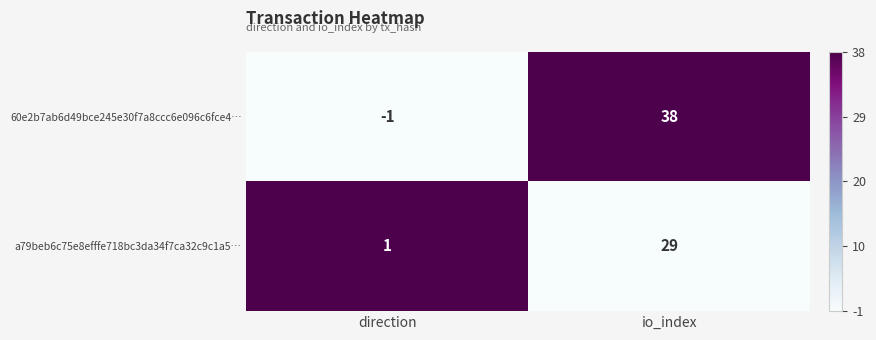

How many values in 60e2b7ab6d49bce245e30f7a8ccc6e096c6fce4… are above zero?

1